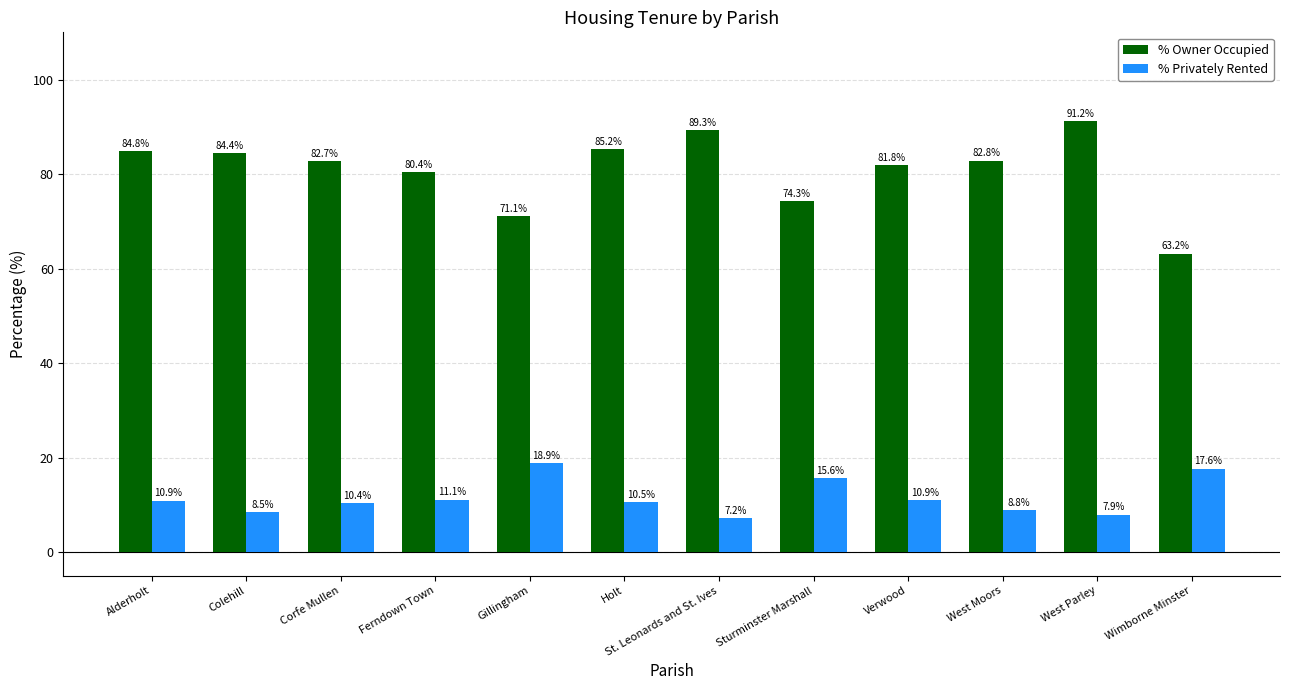

At Colehill, list the series in order from smallest to largest.

% Privately Rented, % Owner Occupied